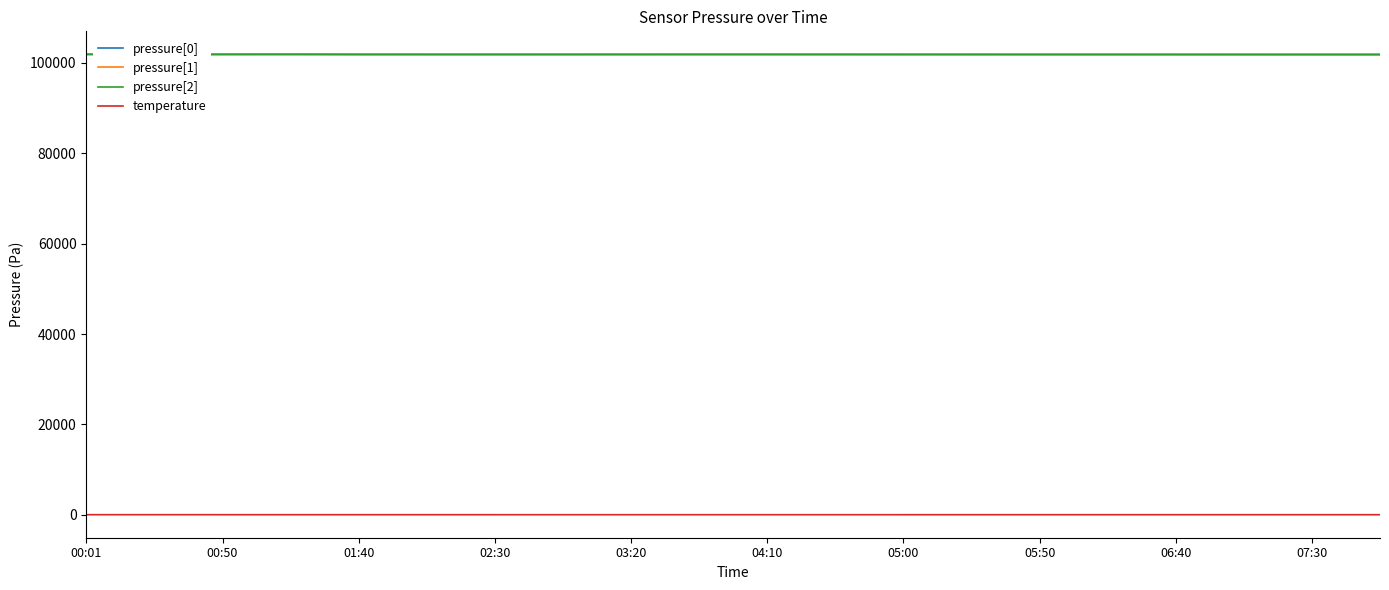

Is this an area chart (filled region under the line)?

No